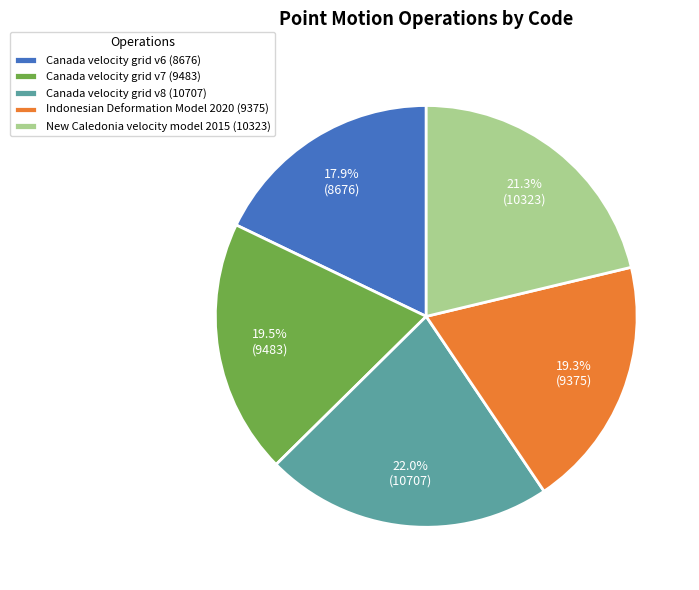

Is there any slice that represents more than half of the pie?

No